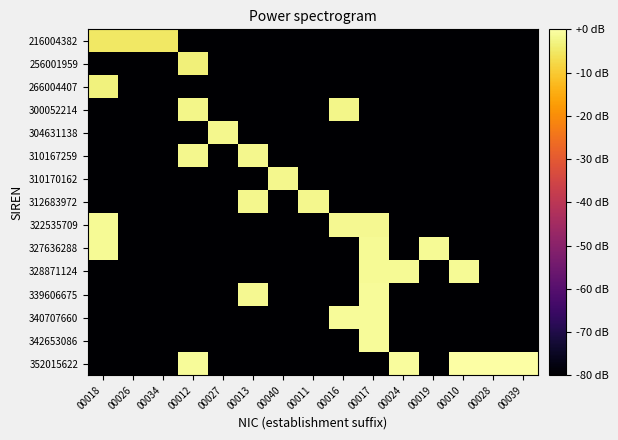

Reading left to right, transcribe all the data shown in this chart.

216004382: 00018=-5.1	00026=-5.1	00034=-5.1	00012=-80.0	00027=-80.0	00013=-80.0	00040=-80.0	00011=-80.0	00016=-80.0	00017=-80.0	00024=-80.0	00019=-80.0	00010=-80.0	00028=-80.0	00039=-80.0
256001959: 00018=-80.0	00026=-80.0	00034=-80.0	00012=-3.6	00027=-80.0	00013=-80.0	00040=-80.0	00011=-80.0	00016=-80.0	00017=-80.0	00024=-80.0	00019=-80.0	00010=-80.0	00028=-80.0	00039=-80.0
266004407: 00018=-3.3	00026=-80.0	00034=-80.0	00012=-80.0	00027=-80.0	00013=-80.0	00040=-80.0	00011=-80.0	00016=-80.0	00017=-80.0	00024=-80.0	00019=-80.0	00010=-80.0	00028=-80.0	00039=-80.0
300052214: 00018=-80.0	00026=-80.0	00034=-80.0	00012=-2.3	00027=-80.0	00013=-80.0	00040=-80.0	00011=-80.0	00016=-2.3	00017=-80.0	00024=-80.0	00019=-80.0	00010=-80.0	00028=-80.0	00039=-80.0
304631138: 00018=-80.0	00026=-80.0	00034=-80.0	00012=-80.0	00027=-2.1	00013=-80.0	00040=-80.0	00011=-80.0	00016=-80.0	00017=-80.0	00024=-80.0	00019=-80.0	00010=-80.0	00028=-80.0	00039=-80.0
310167259: 00018=-80.0	00026=-80.0	00034=-80.0	00012=-2.0	00027=-80.0	00013=-2.0	00040=-80.0	00011=-80.0	00016=-80.0	00017=-80.0	00024=-80.0	00019=-80.0	00010=-80.0	00028=-80.0	00039=-80.0
310170162: 00018=-80.0	00026=-80.0	00034=-80.0	00012=-80.0	00027=-80.0	00013=-80.0	00040=-2.0	00011=-80.0	00016=-80.0	00017=-80.0	00024=-80.0	00019=-80.0	00010=-80.0	00028=-80.0	00039=-80.0
312683972: 00018=-80.0	00026=-80.0	00034=-80.0	00012=-80.0	00027=-80.0	00013=-2.1	00040=-80.0	00011=-1.9	00016=-80.0	00017=-80.0	00024=-80.0	00019=-80.0	00010=-80.0	00028=-80.0	00039=-80.0
322535709: 00018=-1.5	00026=-80.0	00034=-80.0	00012=-80.0	00027=-80.0	00013=-80.0	00040=-80.0	00011=-80.0	00016=-1.6	00017=-1.6	00024=-80.0	00019=-80.0	00010=-80.0	00028=-80.0	00039=-80.0
327636288: 00018=-1.5	00026=-80.0	00034=-80.0	00012=-80.0	00027=-80.0	00013=-80.0	00040=-80.0	00011=-80.0	00016=-80.0	00017=-1.5	00024=-80.0	00019=-1.5	00010=-80.0	00028=-80.0	00039=-80.0
328871124: 00018=-80.0	00026=-80.0	00034=-80.0	00012=-80.0	00027=-80.0	00013=-80.0	00040=-80.0	00011=-80.0	00016=-80.0	00017=-1.5	00024=-1.5	00019=-80.0	00010=-1.5	00028=-80.0	00039=-80.0
339606675: 00018=-80.0	00026=-80.0	00034=-80.0	00012=-80.0	00027=-80.0	00013=-1.6	00040=-80.0	00011=-80.0	00016=-80.0	00017=-1.2	00024=-80.0	00019=-80.0	00010=-80.0	00028=-80.0	00039=-80.0
340707660: 00018=-80.0	00026=-80.0	00034=-80.0	00012=-80.0	00027=-80.0	00013=-80.0	00040=-80.0	00011=-80.0	00016=-1.2	00017=-1.2	00024=-80.0	00019=-80.0	00010=-80.0	00028=-80.0	00039=-80.0
342653086: 00018=-80.0	00026=-80.0	00034=-80.0	00012=-80.0	00027=-80.0	00013=-80.0	00040=-80.0	00011=-80.0	00016=-80.0	00017=-1.1	00024=-80.0	00019=-80.0	00010=-80.0	00028=-80.0	00039=-80.0
352015622: 00018=-80.0	00026=-80.0	00034=-80.0	00012=-1.1	00027=-80.0	00013=-80.0	00040=-80.0	00011=-80.0	00016=-80.0	00017=-80.0	00024=-0.9	00019=-80.0	00010=0.0	00028=-0.0	00039=-0.2